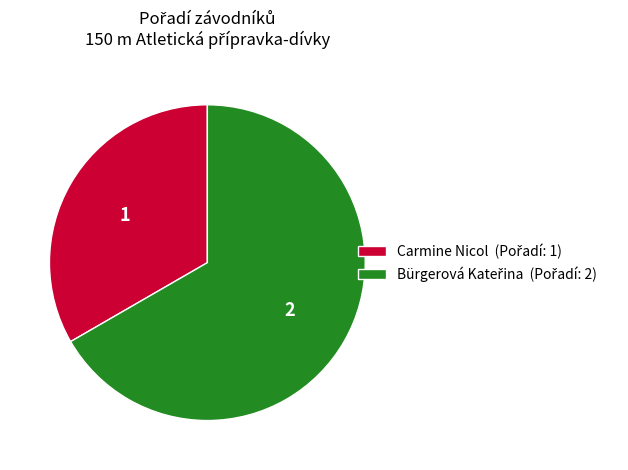

The Carmine Nicol slice represents 33% of the pie. True or false?

True